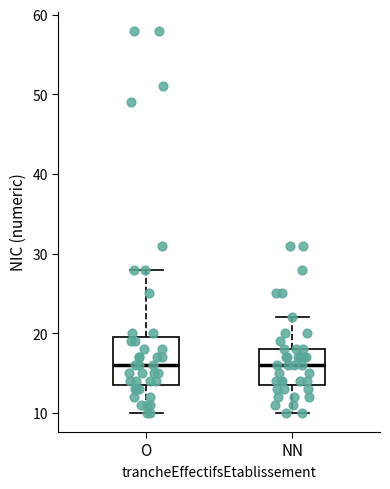

Reading left to right, read every box against the y-axis: the position of its median line, the range the box covers, and the ends of its whiskers. The values are not printed on the chart, so give them approximately, as read against the axis.

O: median 16, box 14 to 20, whiskers 10 to 28
NN: median 16, box 14 to 18, whiskers 10 to 22